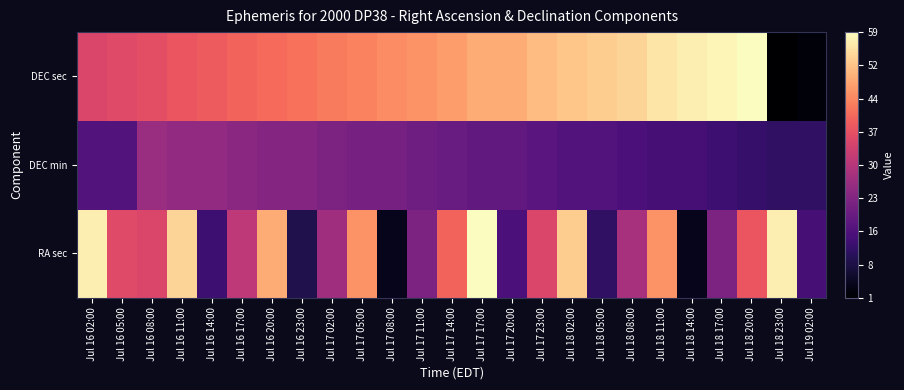

At how many categories does at least one series exceed 44?

18